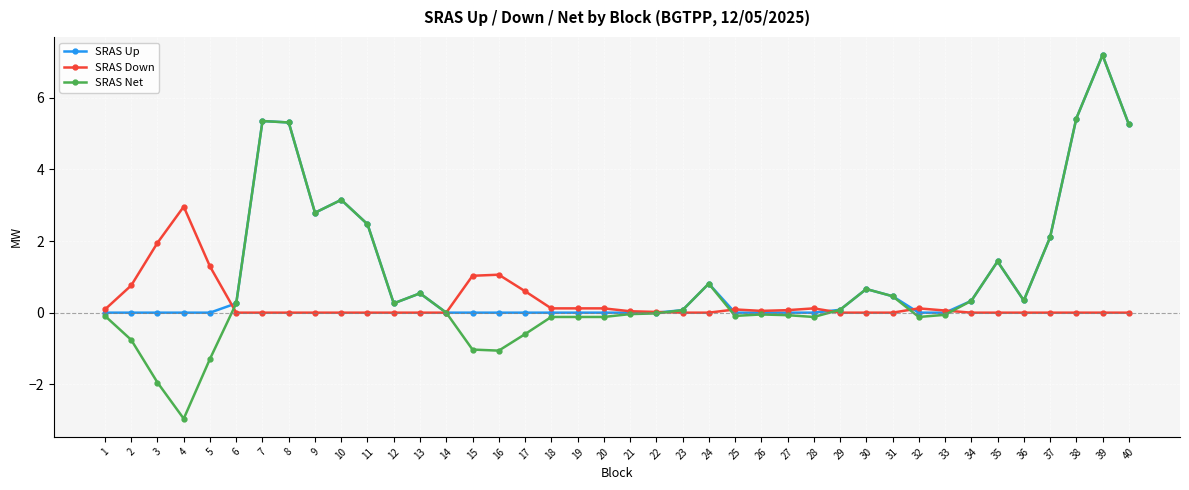

What are all the series names shown in the legend?

SRAS Up, SRAS Down, SRAS Net